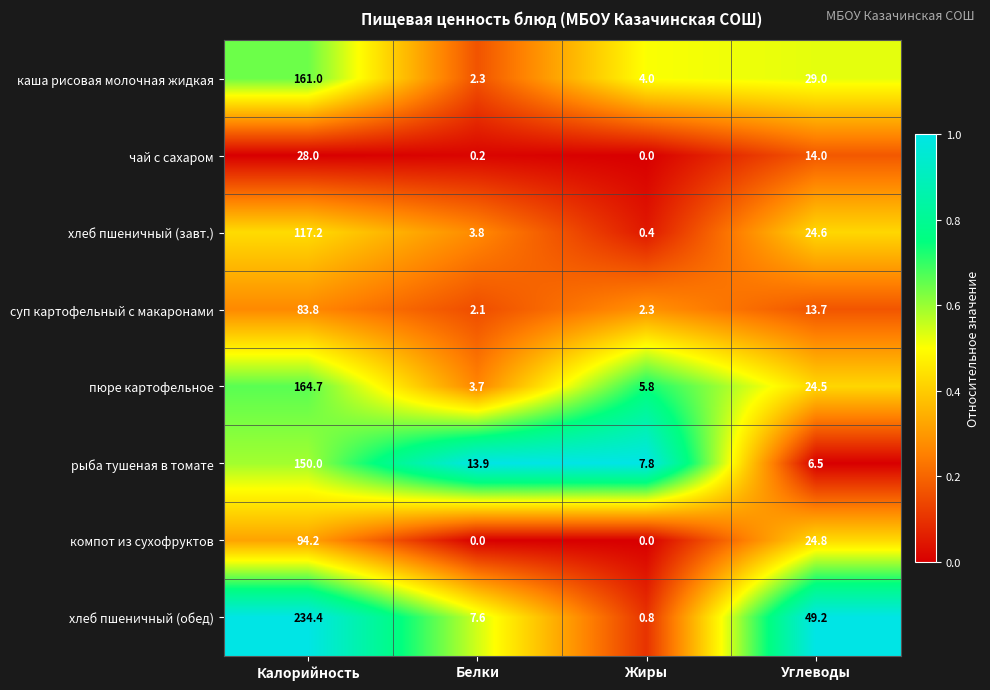

What is the highest value of the хлеб пшеничный (обед) series?

234.4